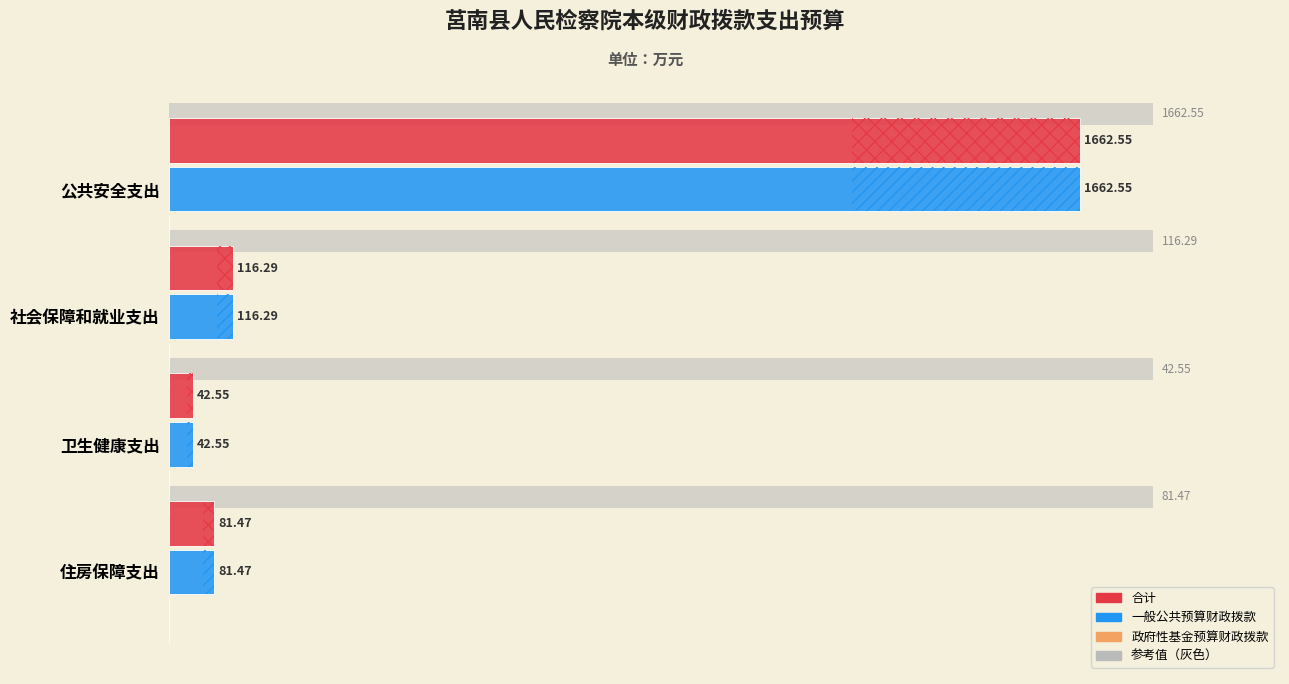

The 合计 series shows 58.3 at 卫生健康支出. True or false?

False